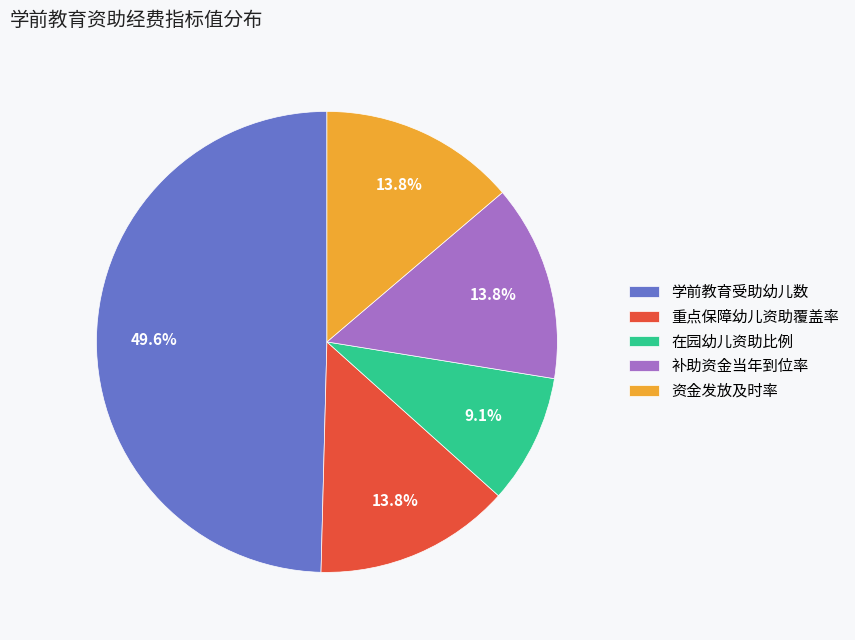

Does 学前教育受助幼儿数 account for over 50% of the chart?

No